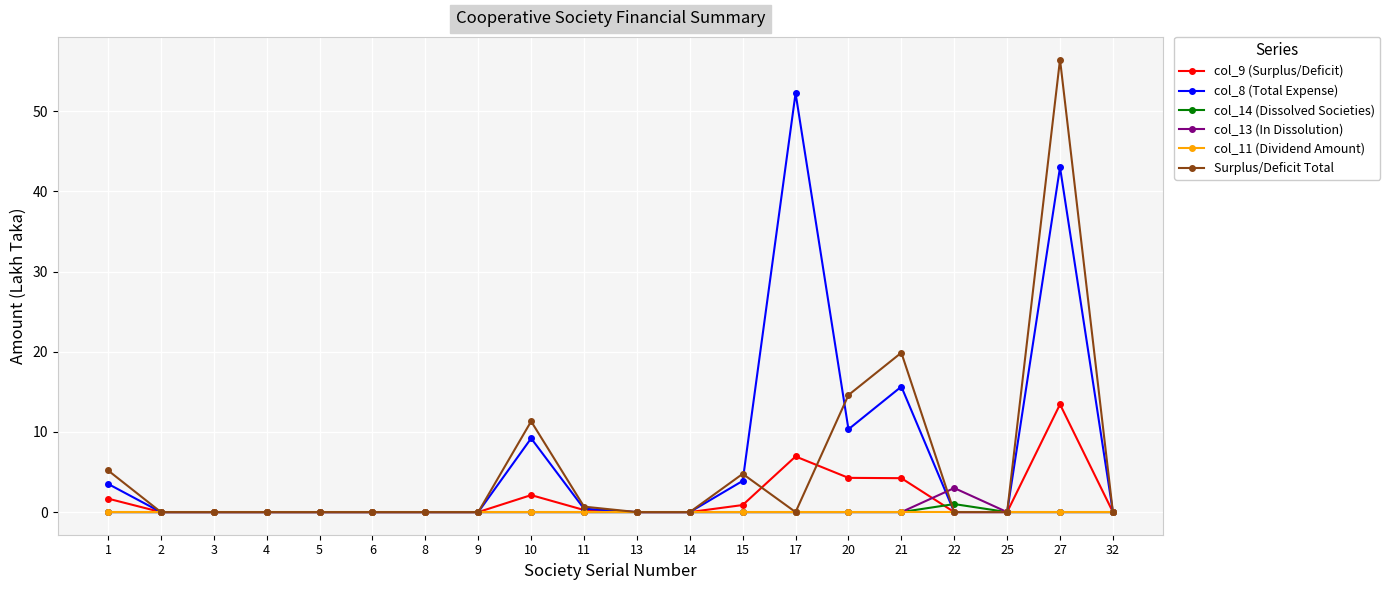

At how many categories does at least one series exceed 38?

2